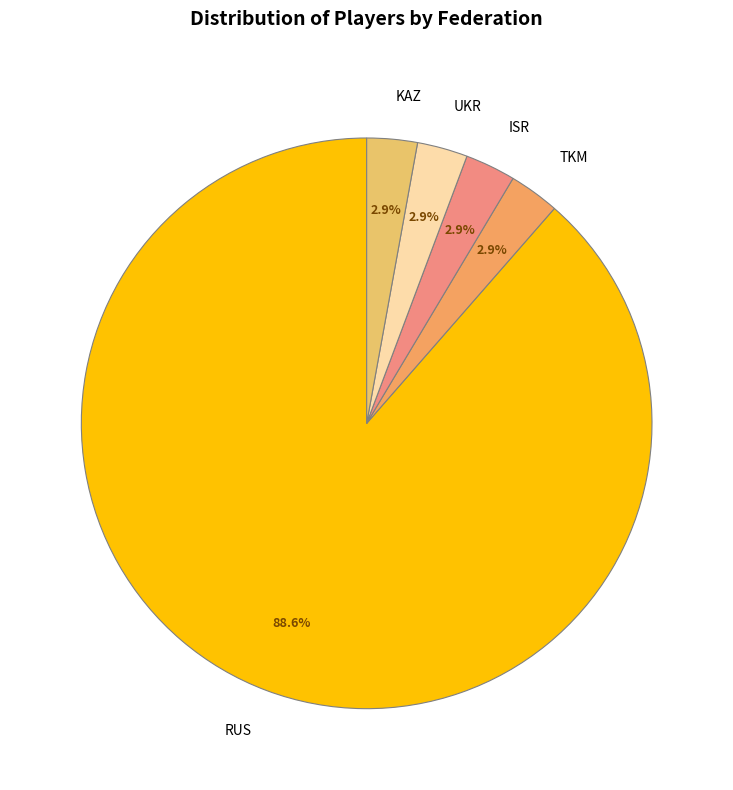

Approximately how many times larger is the value at UKR compared to TKM?

1.0